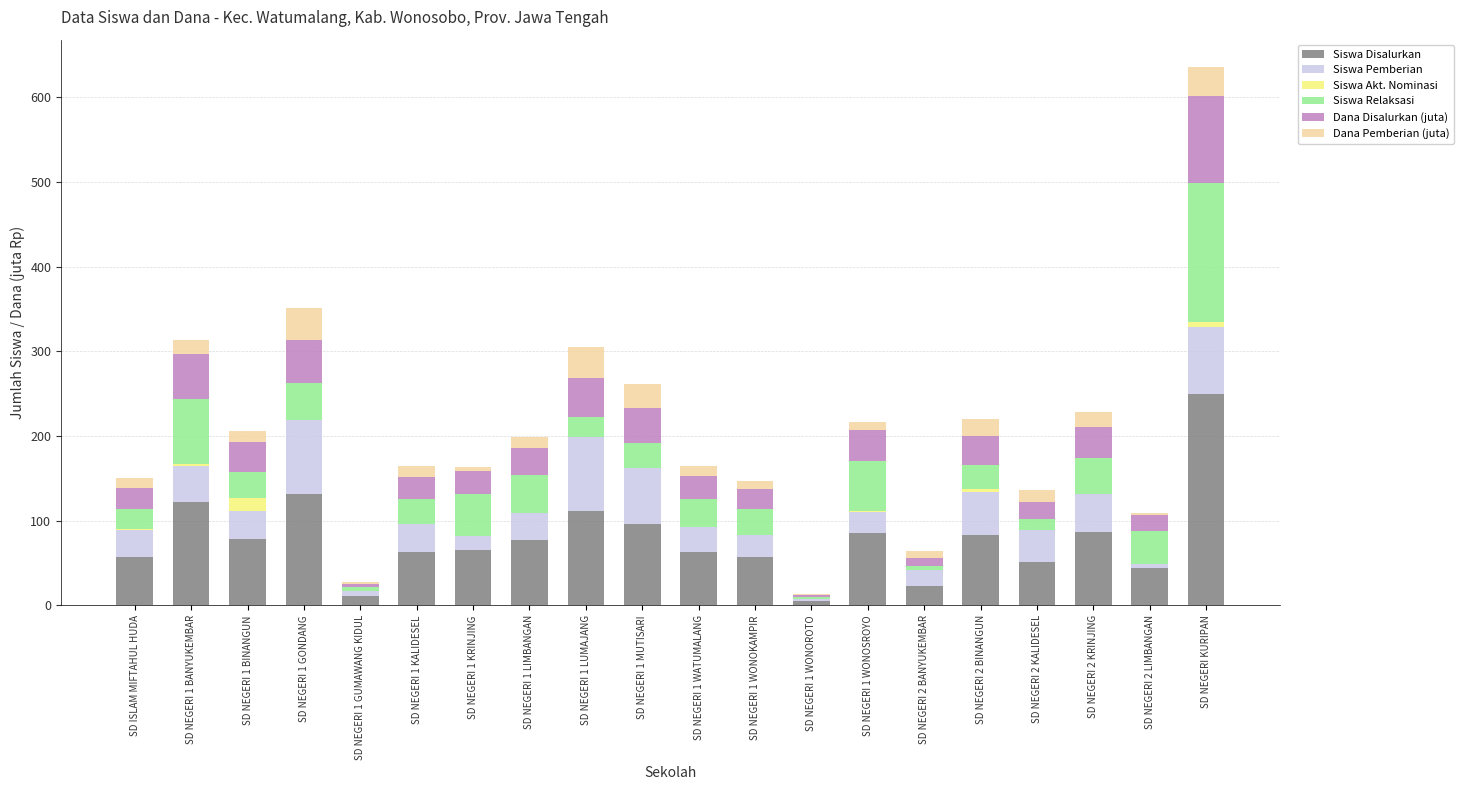

Which category has the highest value in the Siswa Disalurkan series?

SD NEGERI KURIPAN